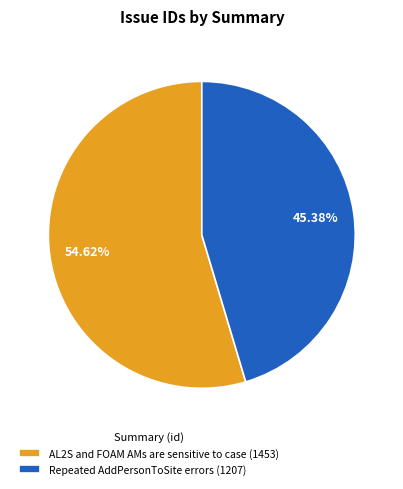

Is it true that AL2S and FOAM AMs are sensitive to case is 55% of the pie?

True